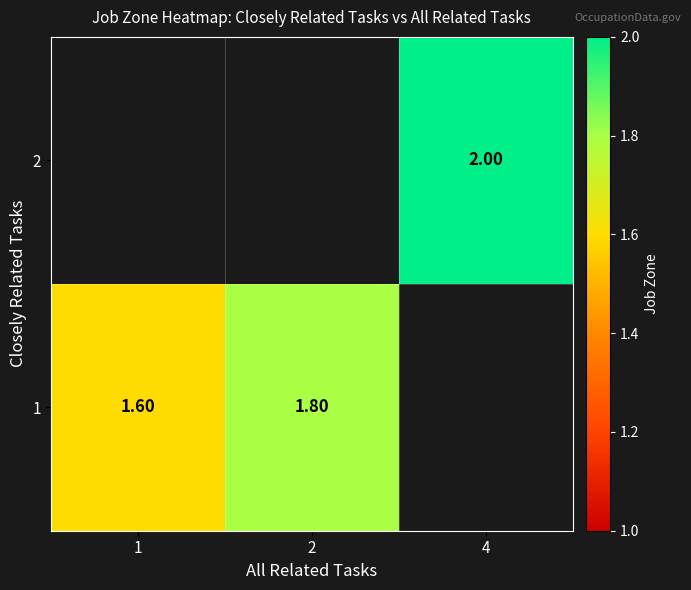

The value of 1 at 1 is 1.6. True or false?

True